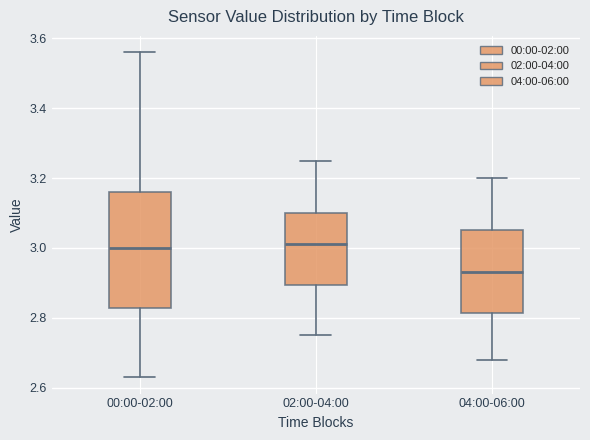

Which box is the tallest, from its lower edge to its upper edge?

00:00-02:00